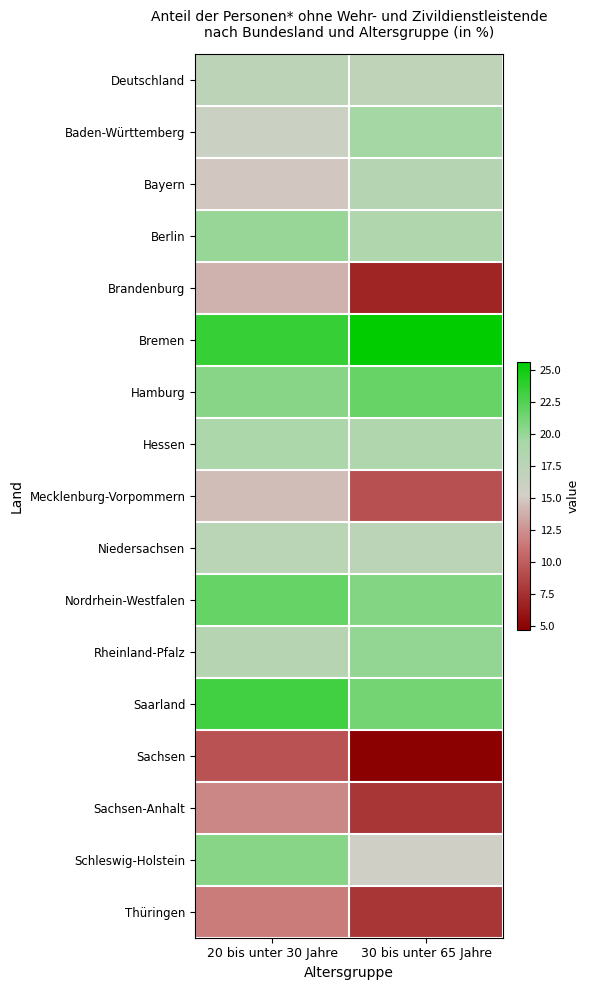

At how many categories does at least one series exceed 10?

2